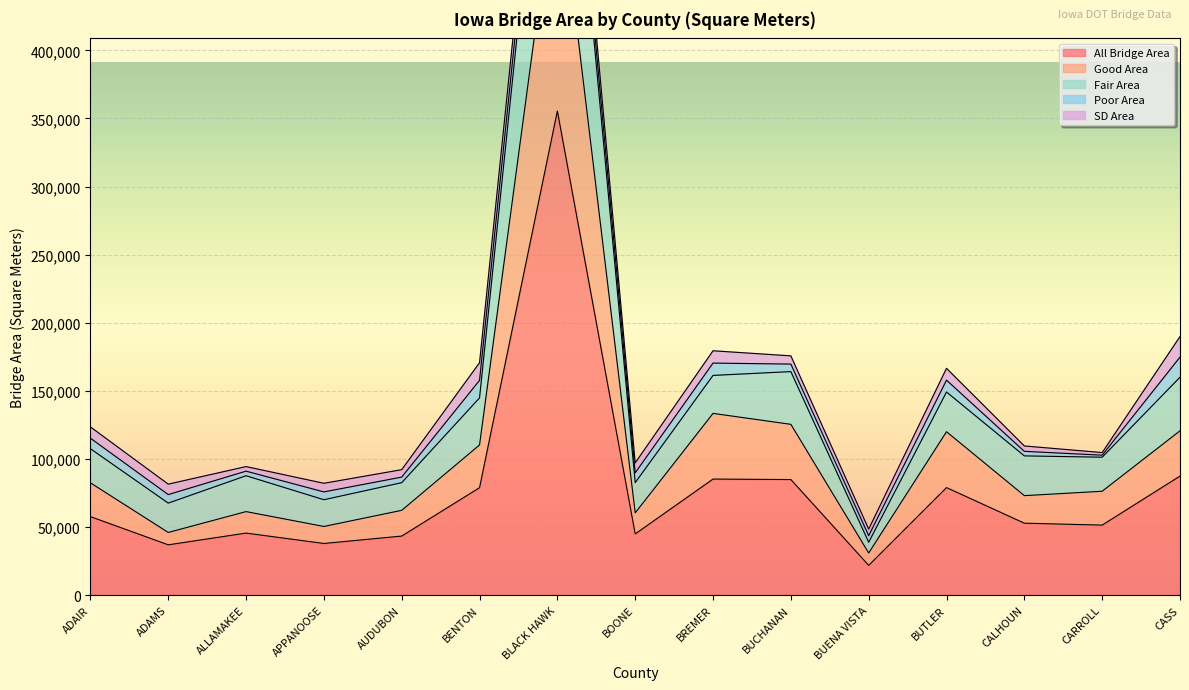

The All Bridge Area series shows 88466.5 at CALHOUN. True or false?

False